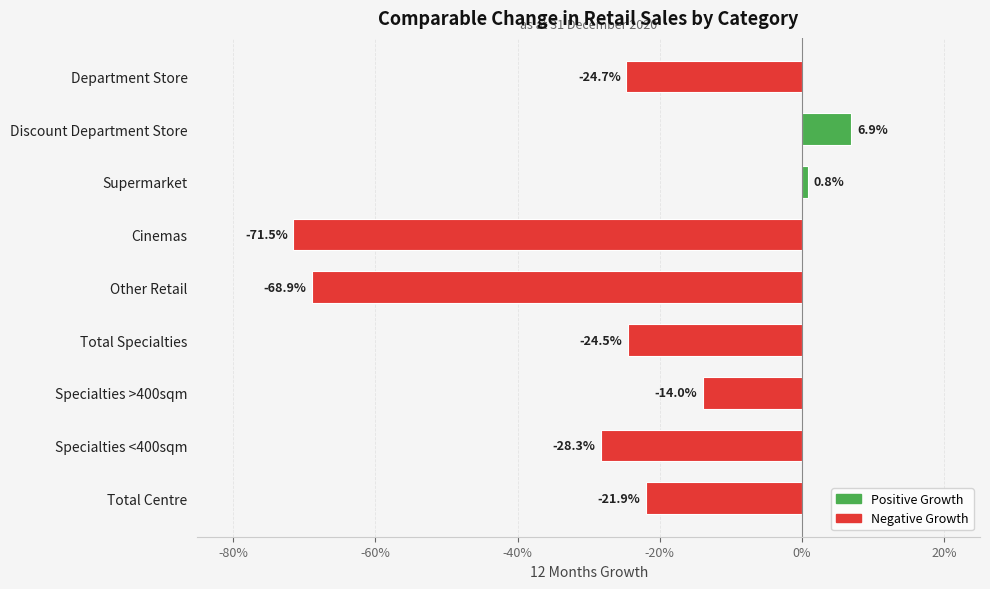

Are the bars horizontal?

Yes